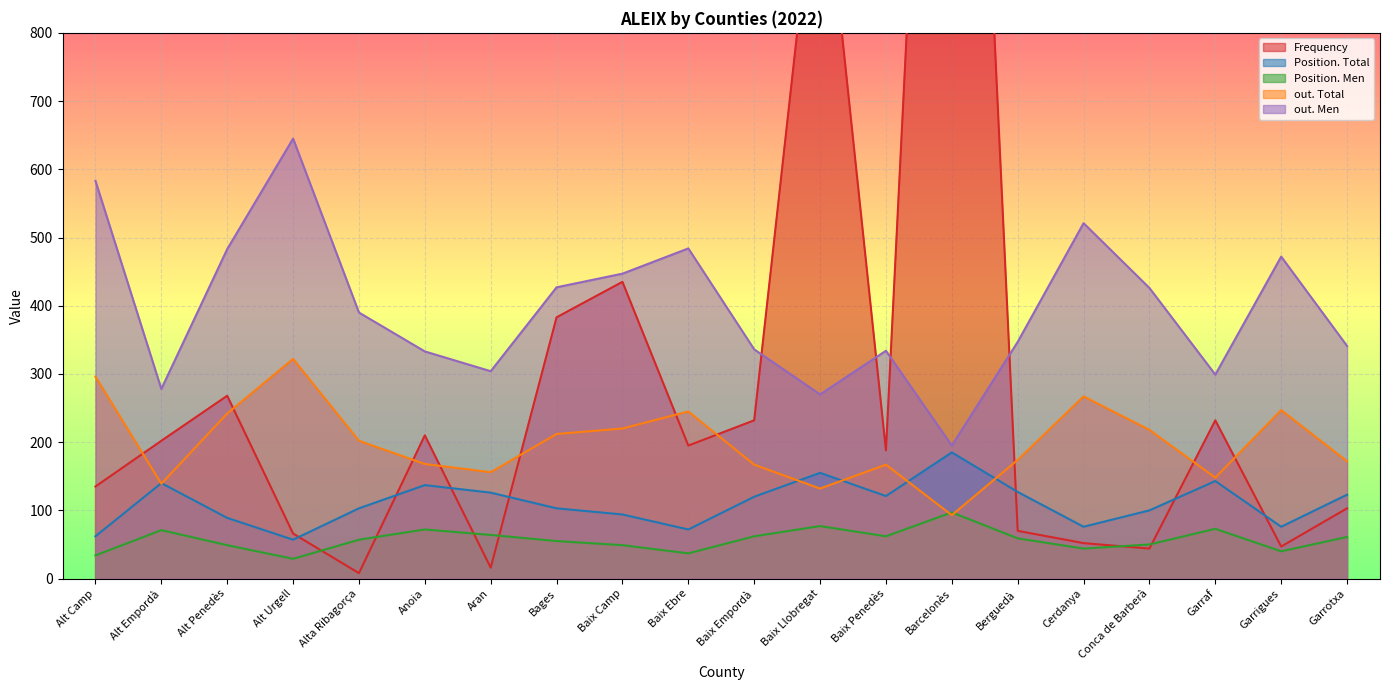

At Alt Penedès, list the series in order from largest to smallest.

out. Men, Frequency, out. Total, Position. Total, Position. Men